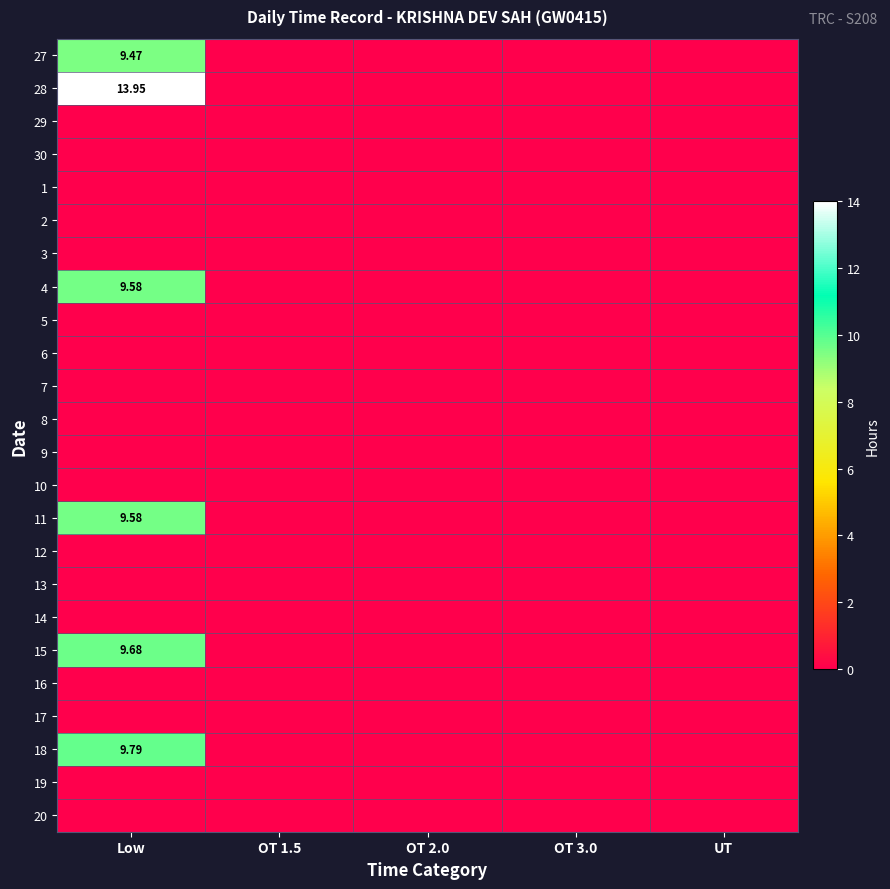

What is the sum of all 15 values?

9.7